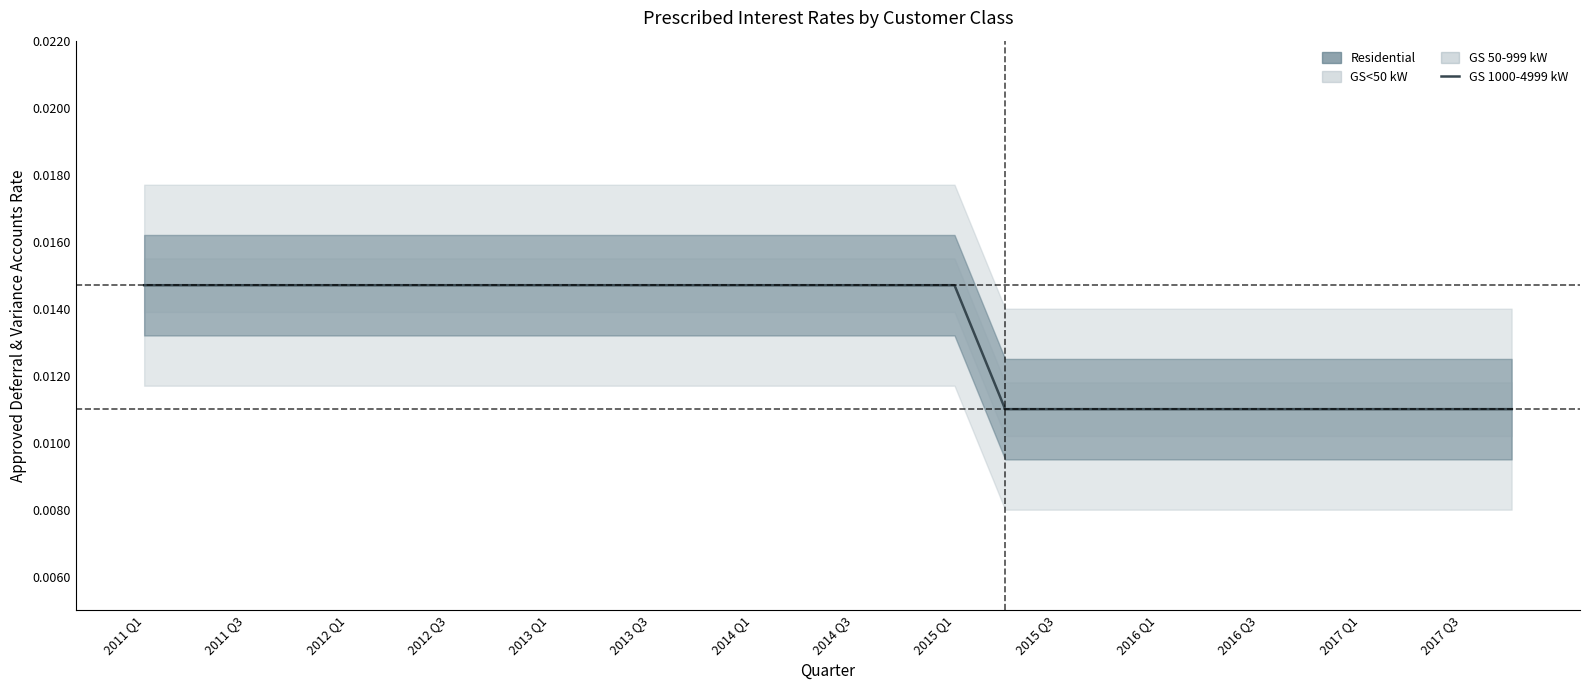

Does the chart have visible grid lines?

No